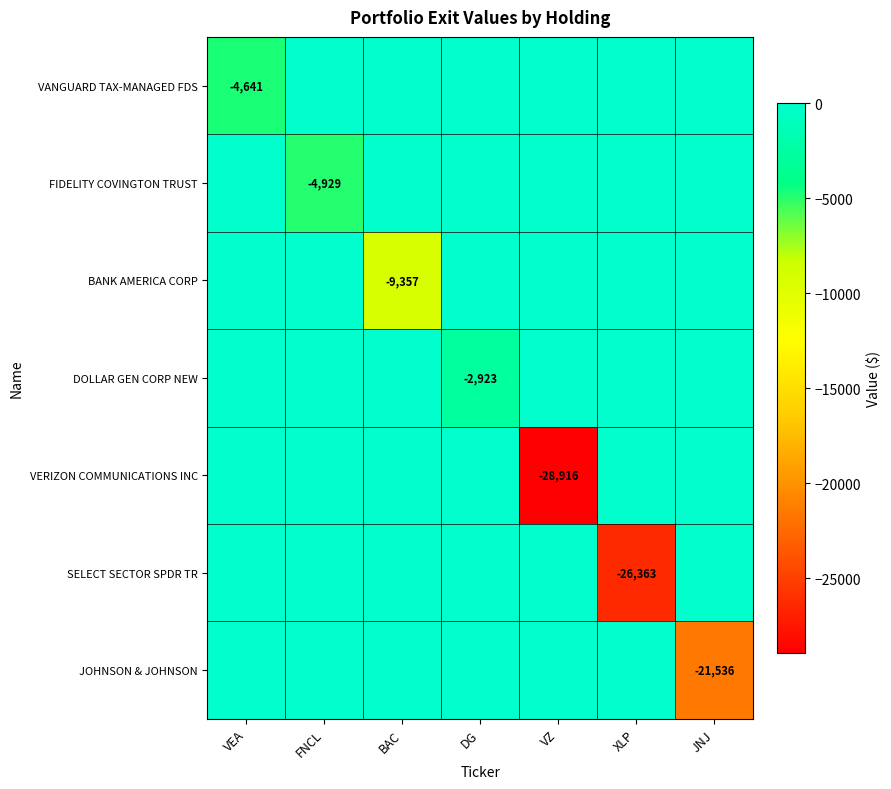

True or false: VANGUARD TAX-MANAGED FDS has a value of -4641 at VEA.

True